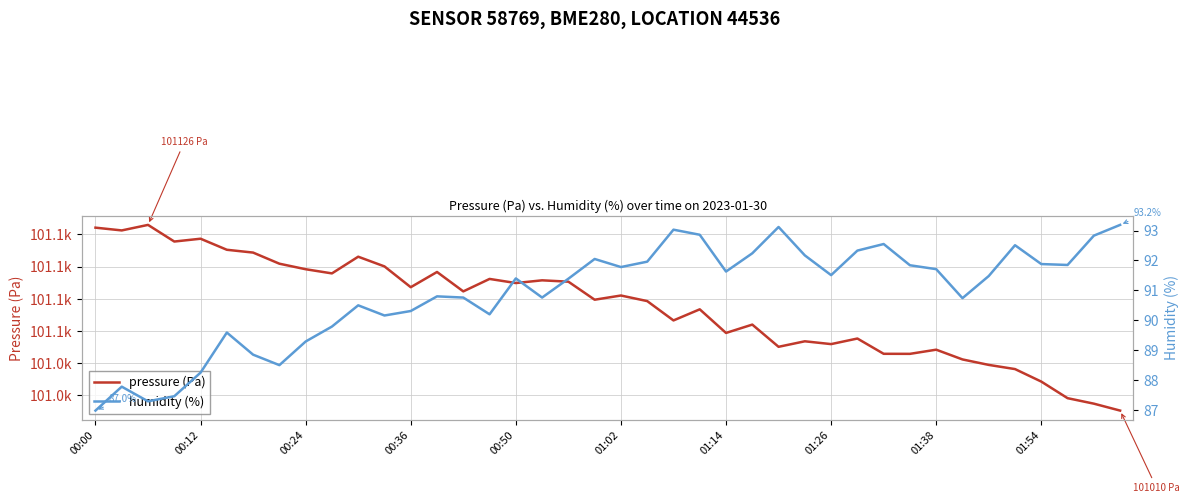

What is the spread (max minus min) of values at 21?

100986.6